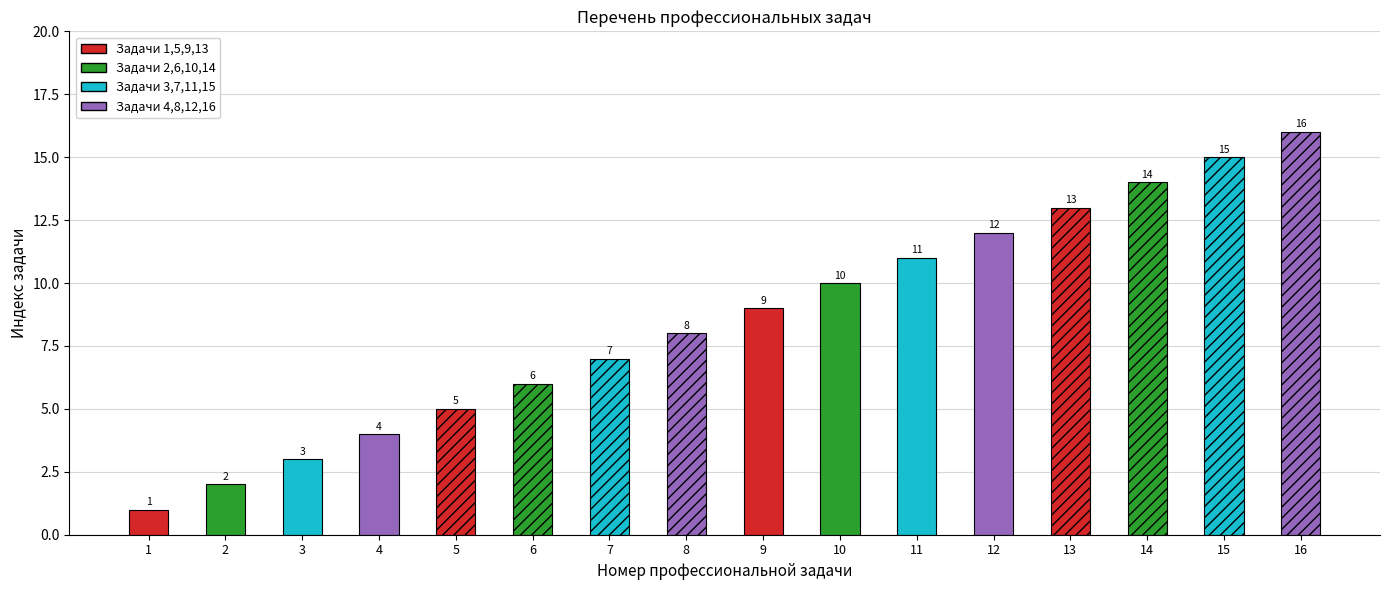

What is the approximate value at 16?

16